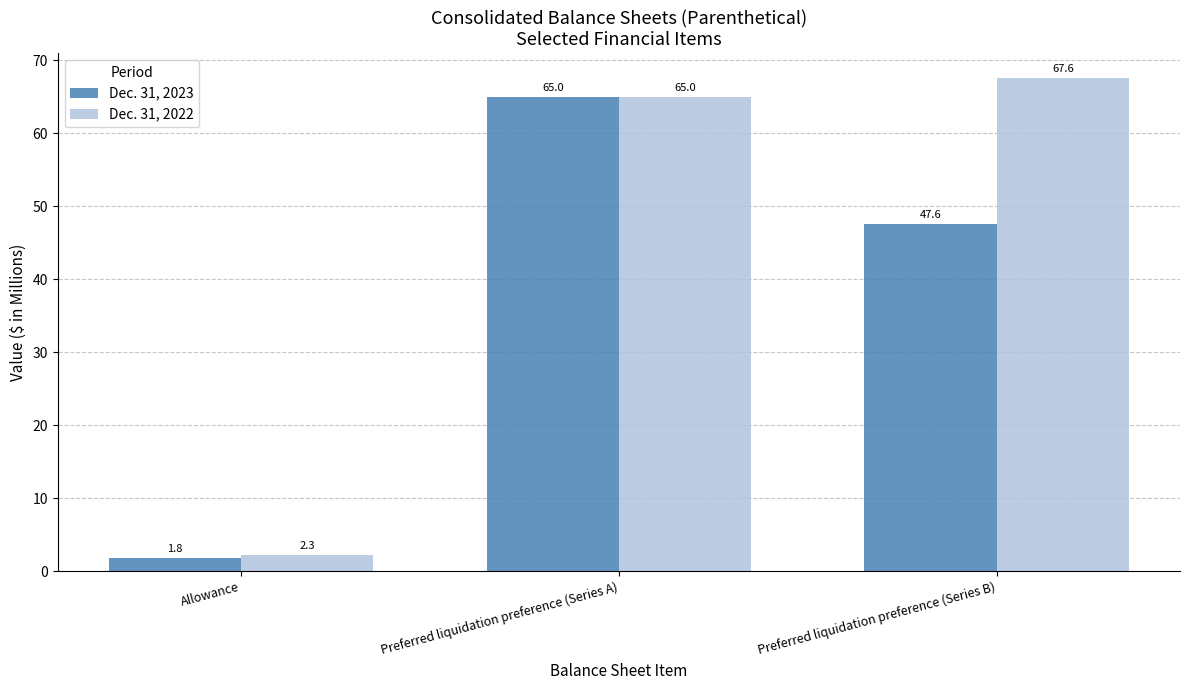

True or false: Dec. 31, 2023 has a value of 47.6 at Preferred liquidation preference (Series B).

True